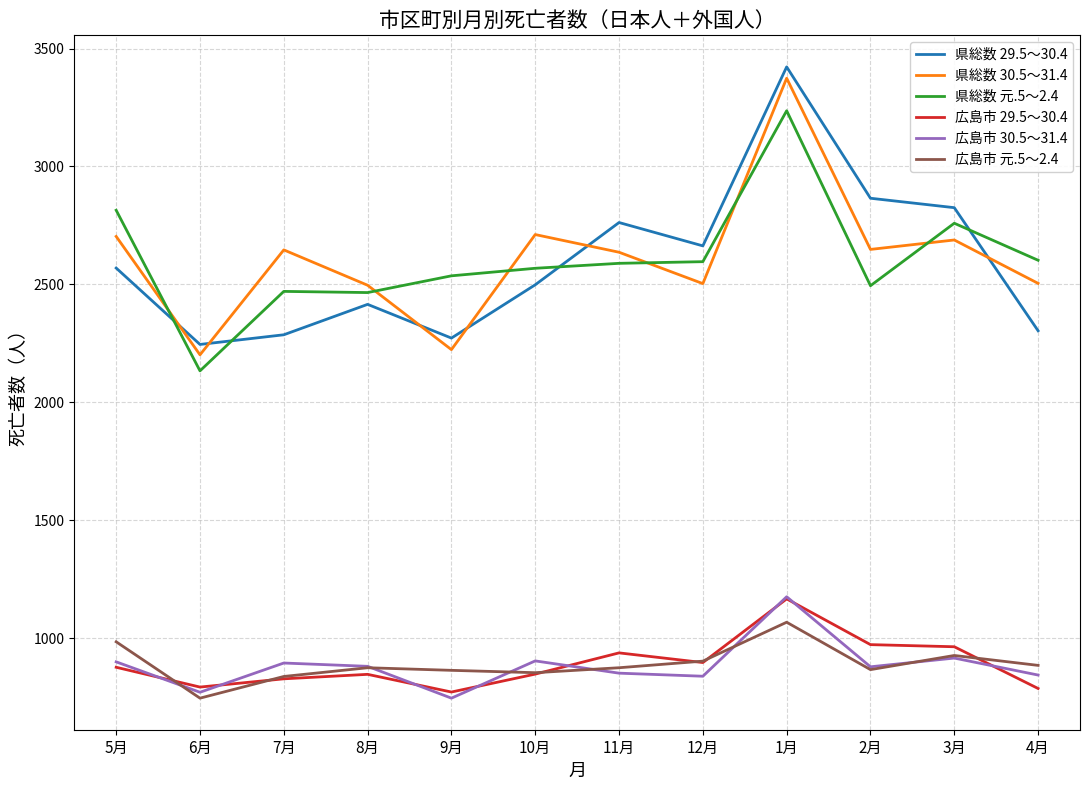

Which series has the largest range (max minus min)?

県総数 29.5～30.4